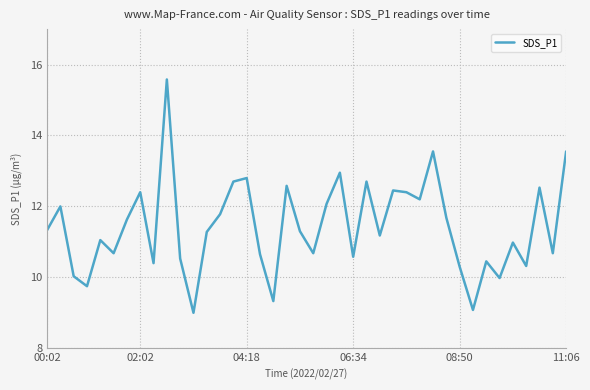

What is the difference between the maximum and minimum values?

6.6